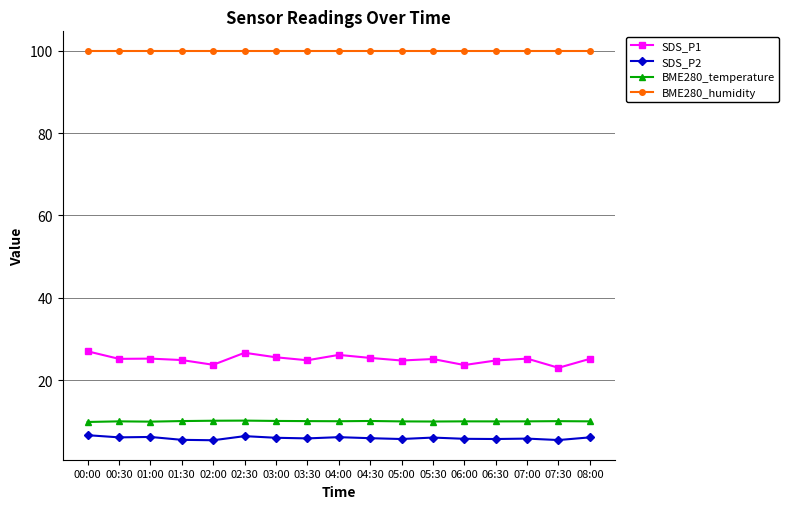

Is it true that SDS_P1 equals 36.6 at 02:00?

False